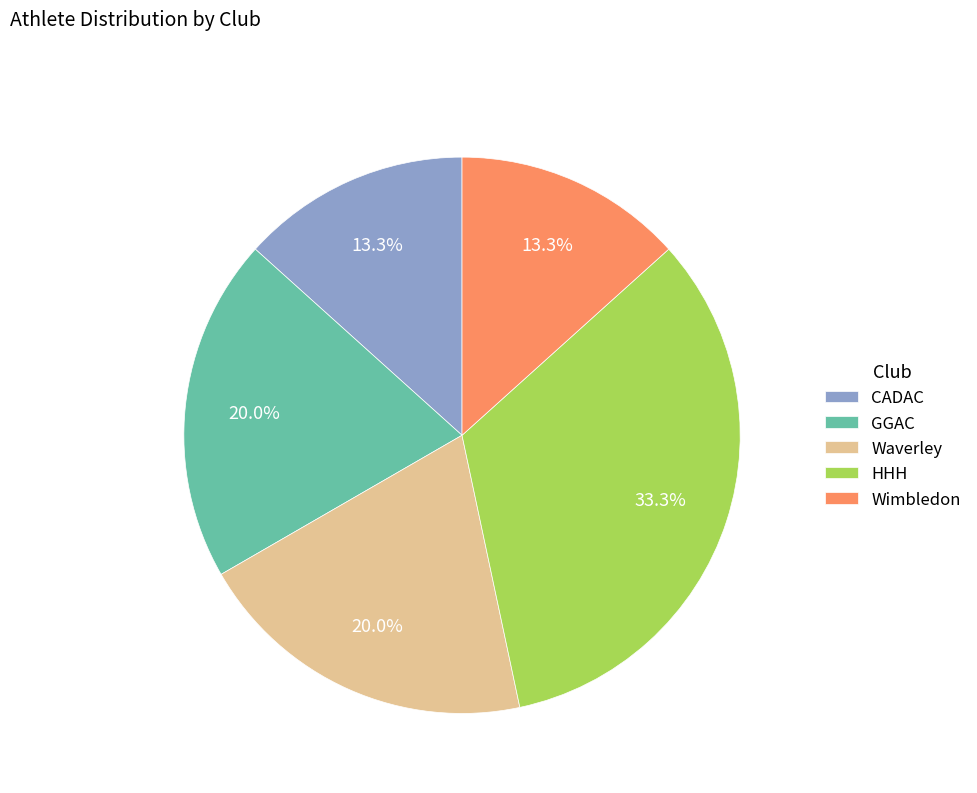

True or false: CADAC accounts for 27% of the total.

False